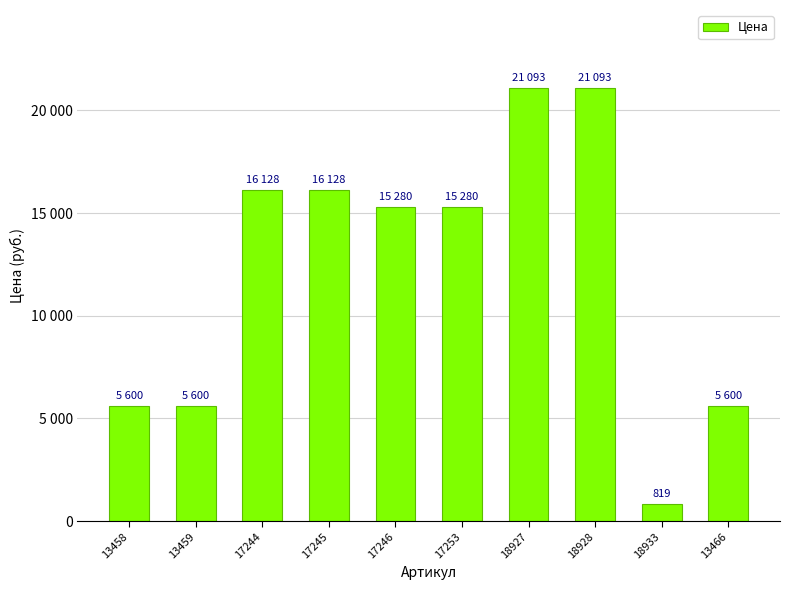

True or false: the data shows 32739 at 18928.

False